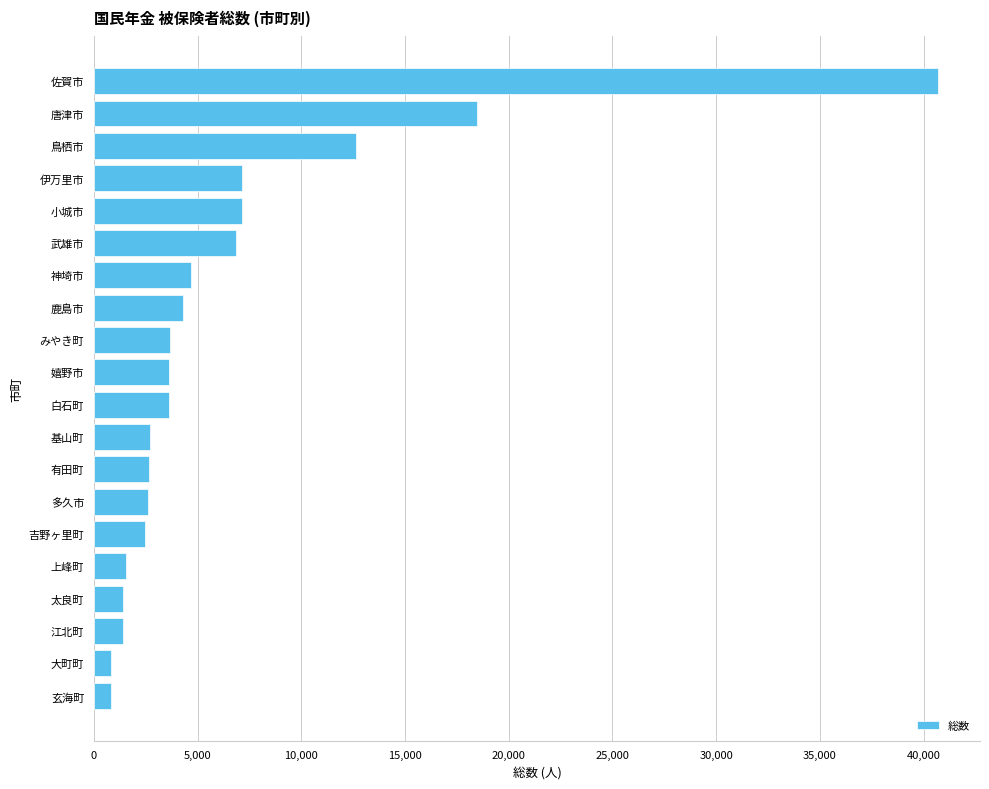

Which category has the highest value across all series?

佐賀市